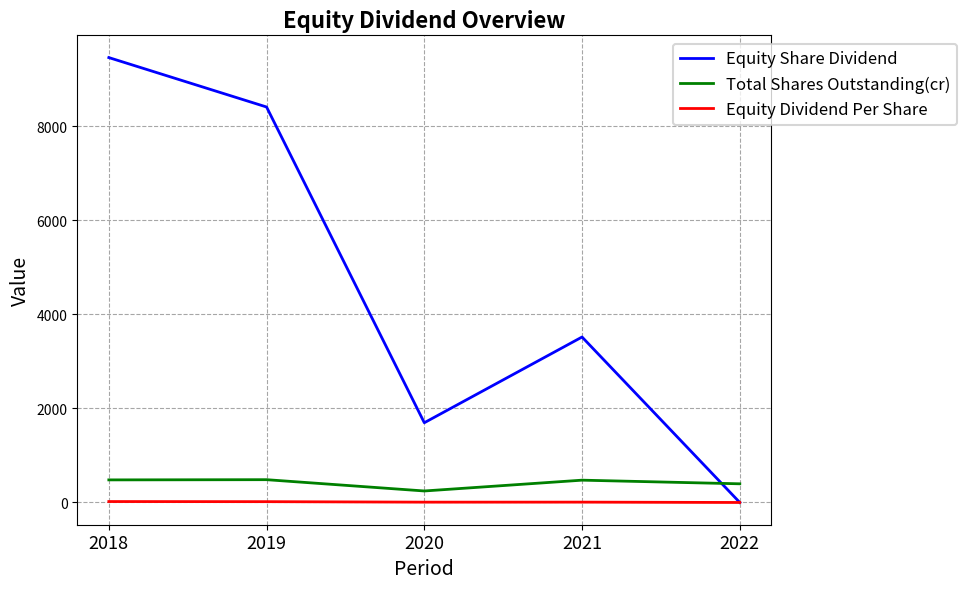

True or false: Equity Dividend Per Share and Total Shares Outstanding(cr) cross at least once.

False